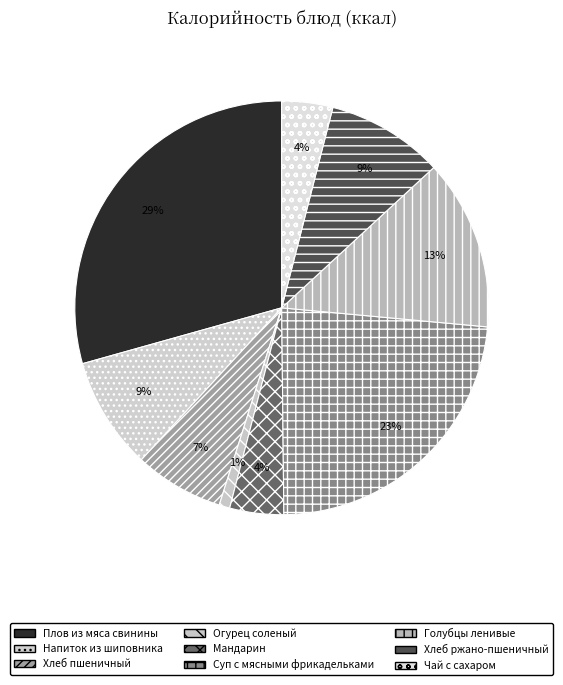

How many slices are in this pie chart?

9